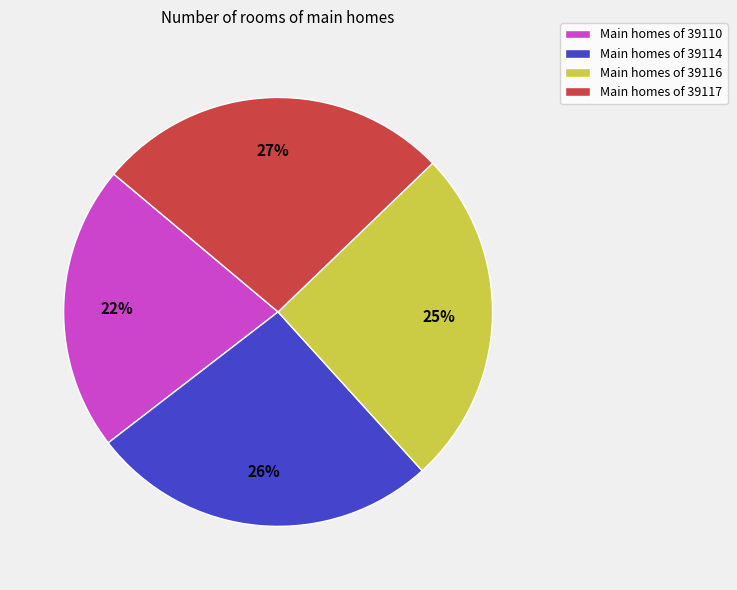

To the nearest percent, what is the average slice percentage?

25%